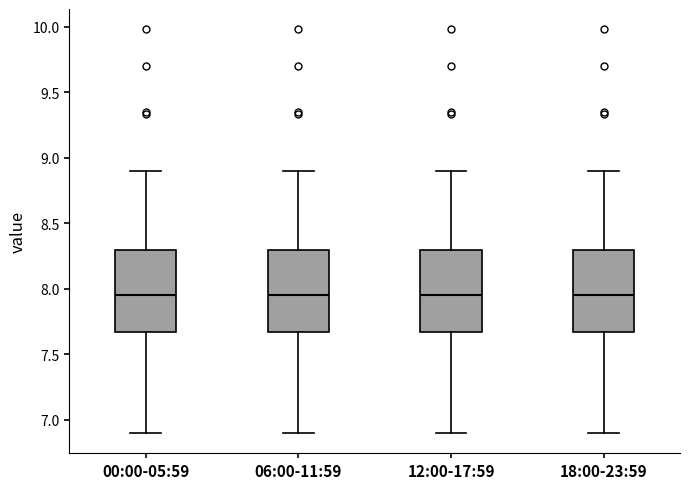

Reading left to right, transcribe this box plot: for each box, give where its median line is, the range the box spans, and where its two whiskers end, as read against the y-axis. The values are not printed on the chart, so give them approximately, as read against the axis.

00:00-05:59: median 7.95, box 7.65 to 8.30, whiskers 6.90 to 8.90
06:00-11:59: median 7.95, box 7.65 to 8.30, whiskers 6.90 to 8.90
12:00-17:59: median 7.95, box 7.65 to 8.30, whiskers 6.90 to 8.90
18:00-23:59: median 7.95, box 7.65 to 8.30, whiskers 6.90 to 8.90